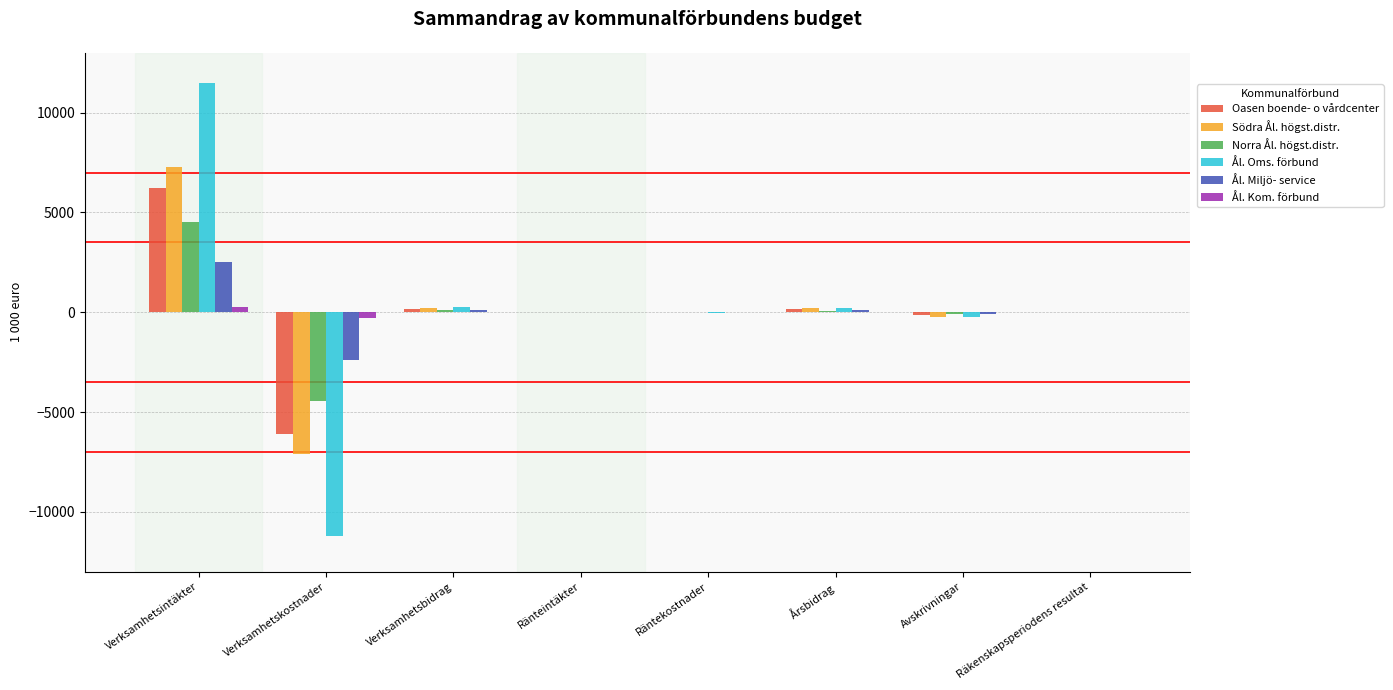

True or false: Ål. Kom. förbund has a value of 0 at Räntekostnader.

True